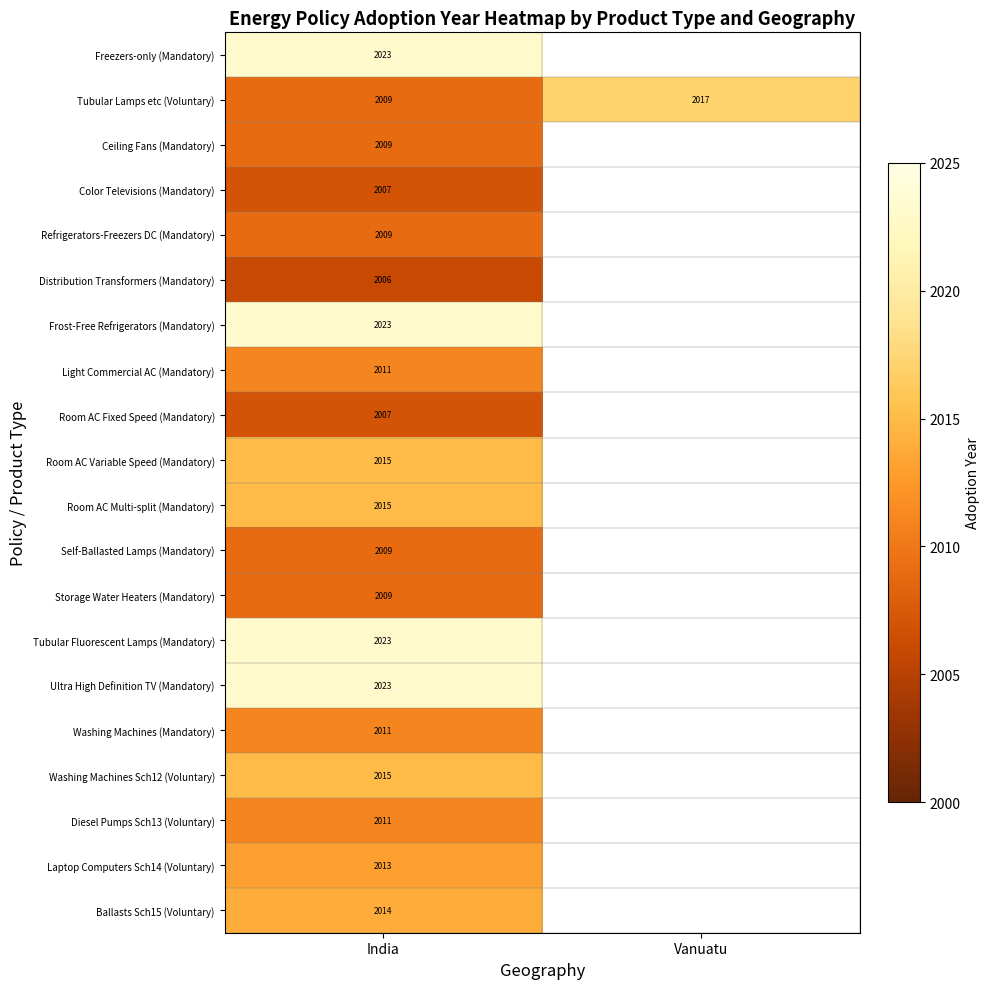

At which category does the chart reach its peak across all series?

India